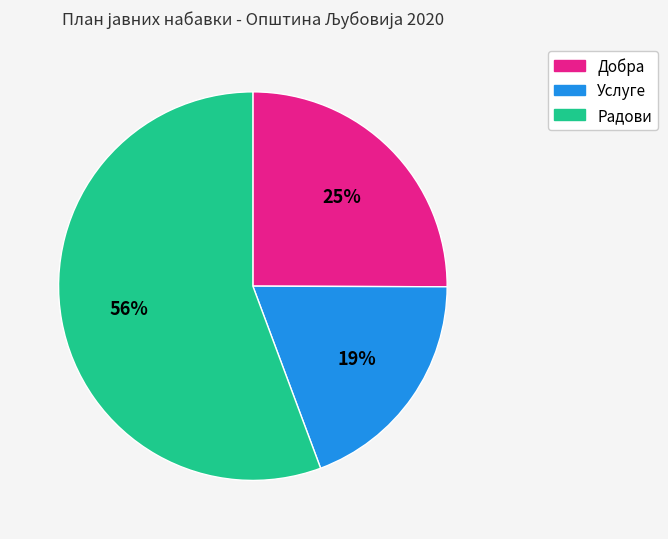

To the nearest percent, what is the average slice percentage?

33%